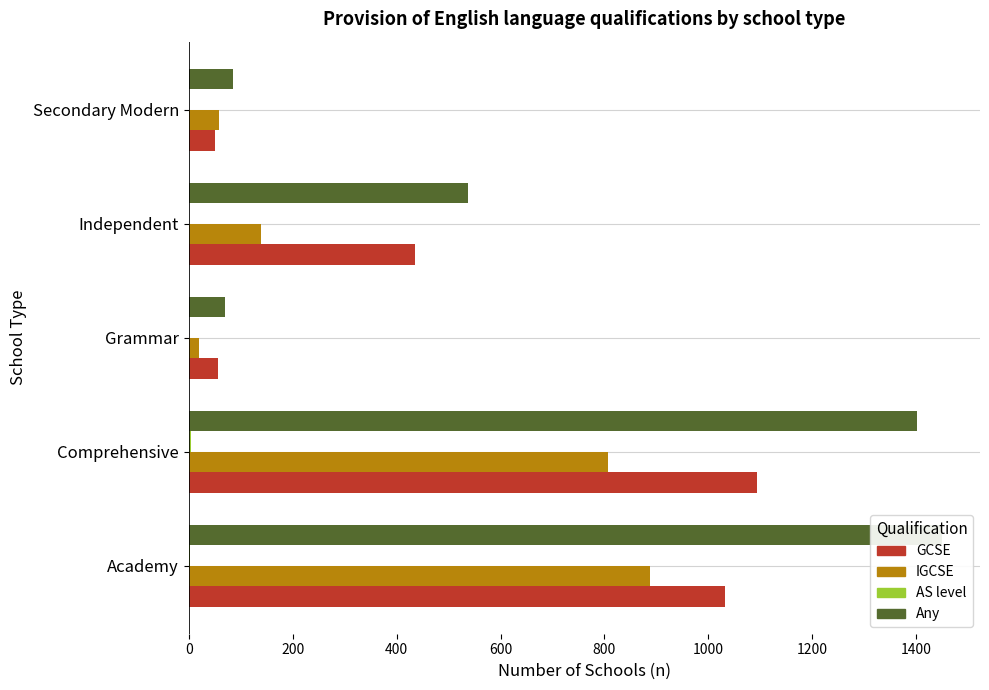

What is the difference between the maximum and second lowest values in the AS level series?

4